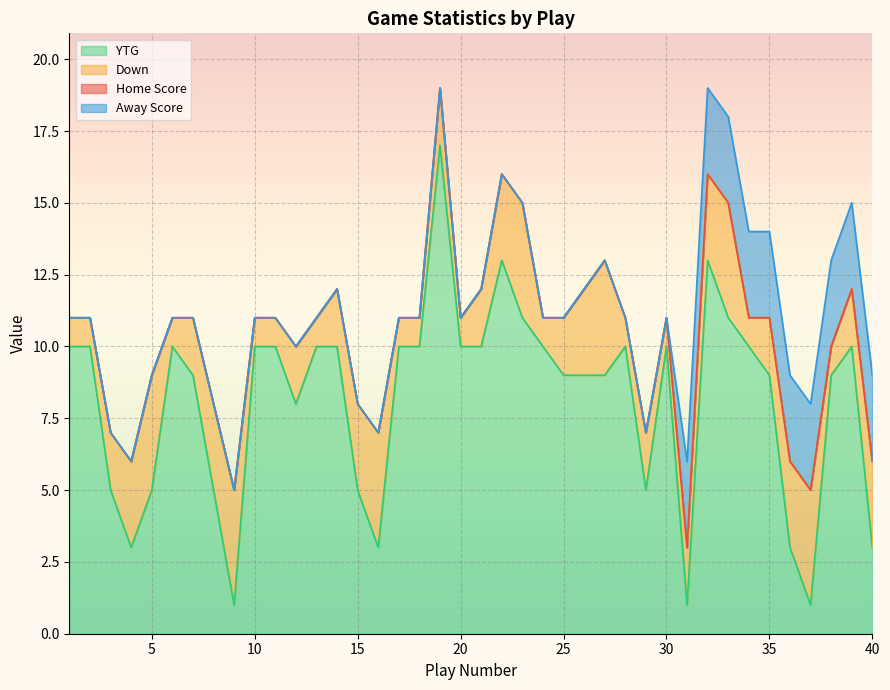

True or false: Away Score and Home Score intersect in this chart.

False